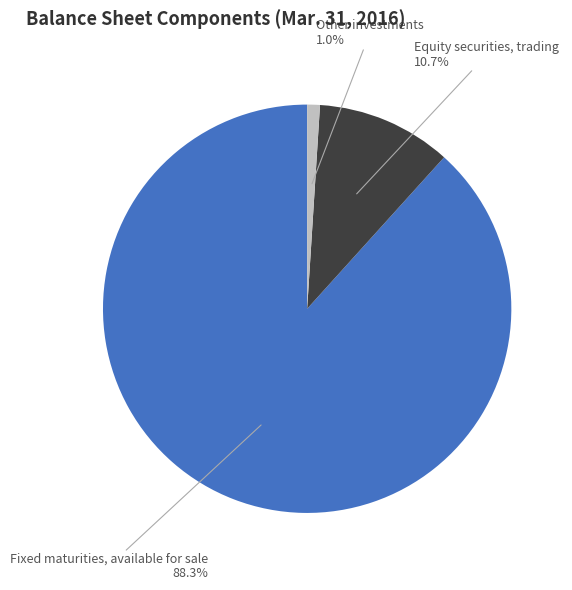

Does Other investments account for over 50% of the chart?

No